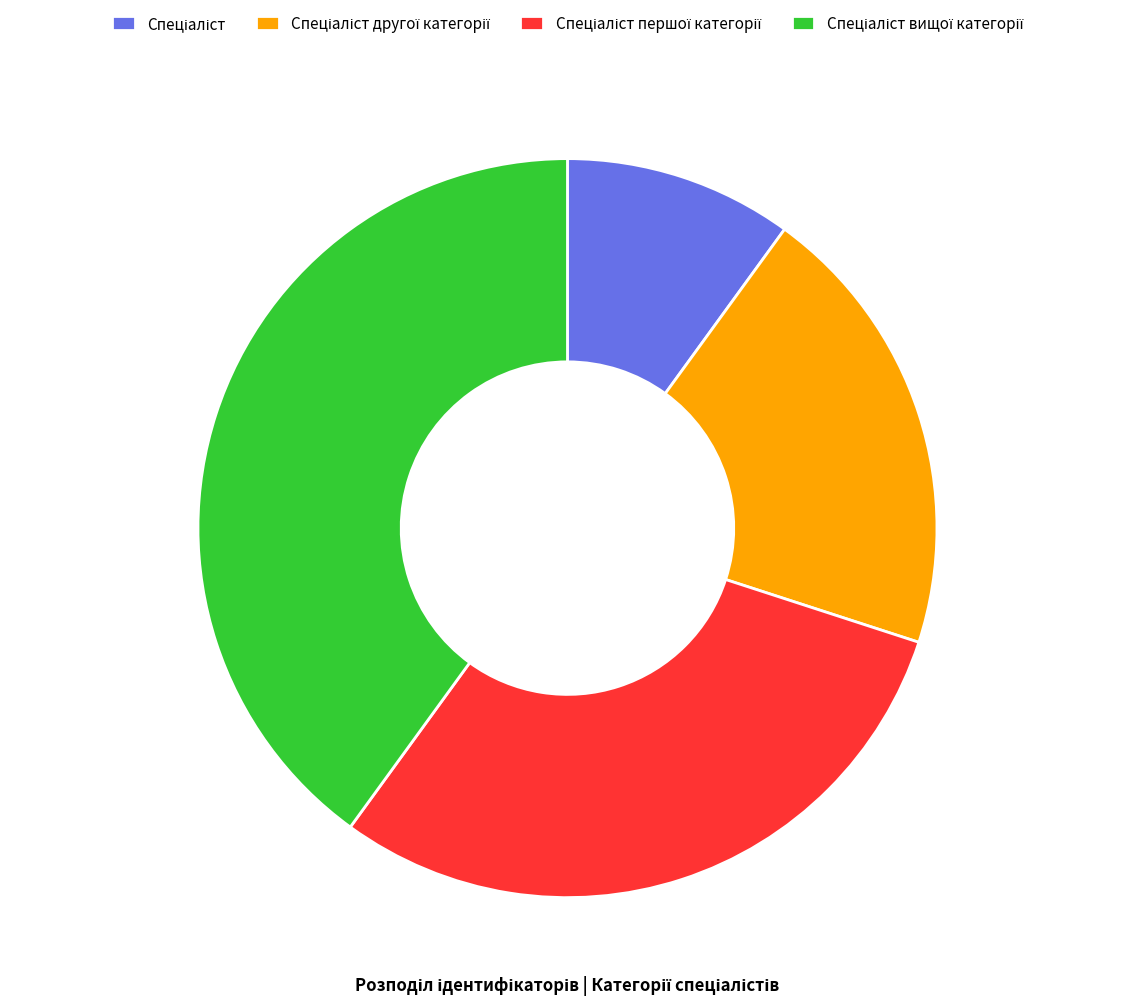

Is there a majority slice in this chart?

No